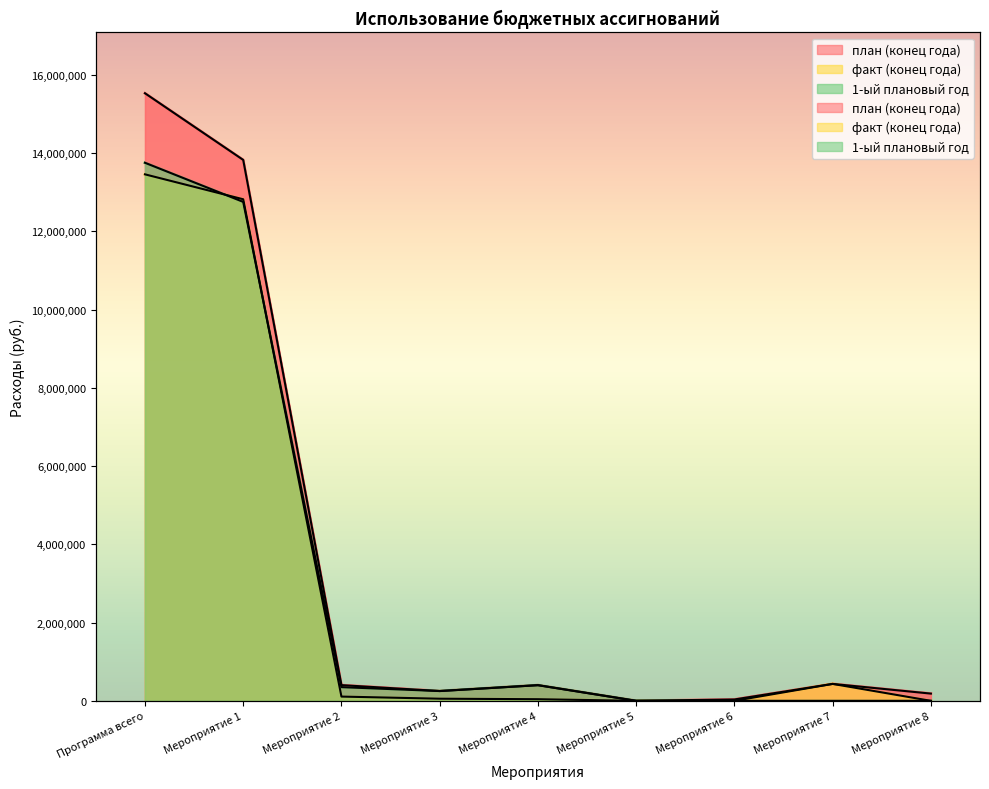

Is the value of план (конец года) at Мероприятие 6 greater than the value of 1-ый плановый год at Мероприятие 6?

Yes